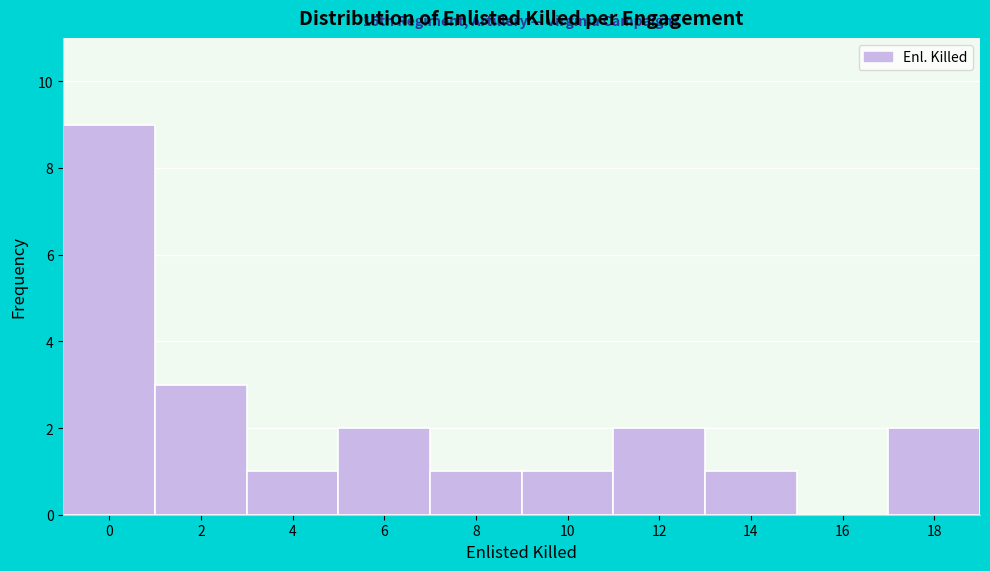

What is the change in value from 14 to 18?

+1